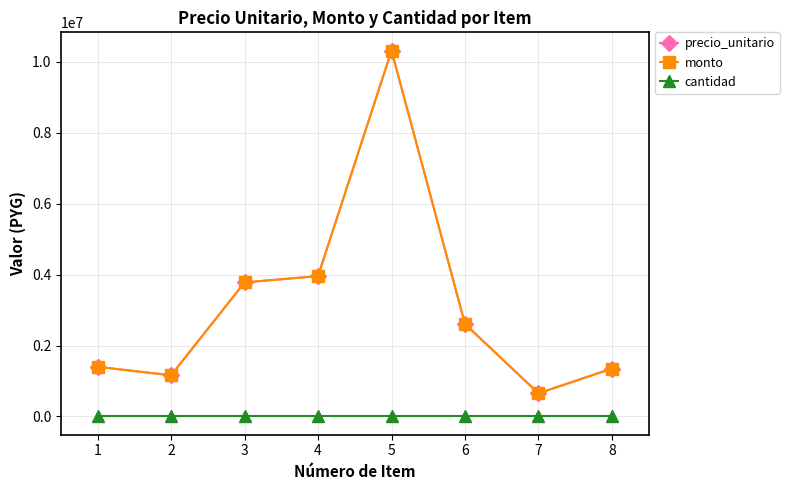

The value of monto at 5 is 13478132. True or false?

False